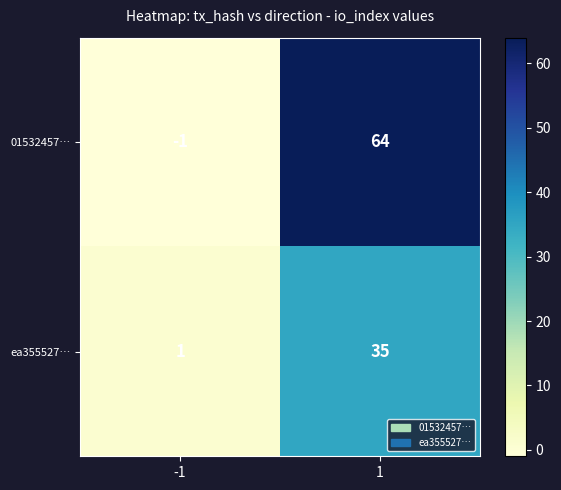

True or false: ea355527… has a value of 55 at 1.

False